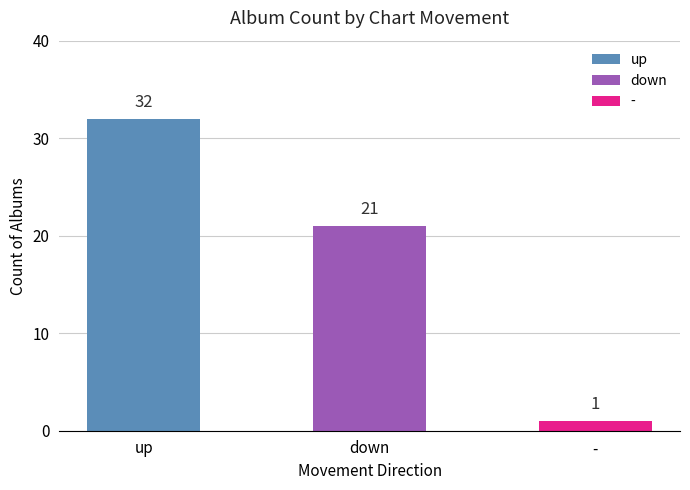

Between up and down, which is larger?

up